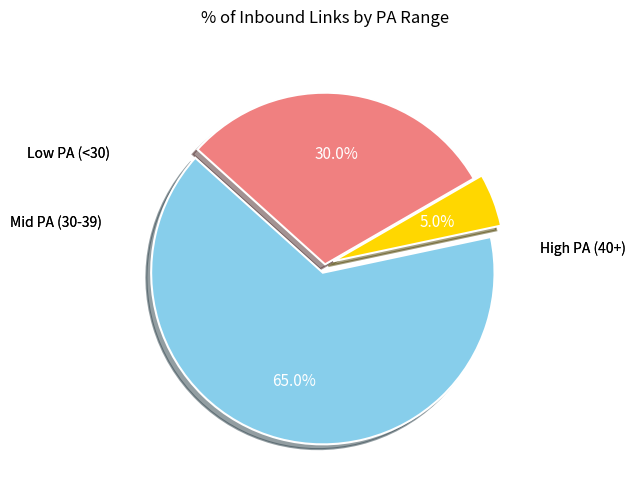

Does any single category account for the majority?

Yes